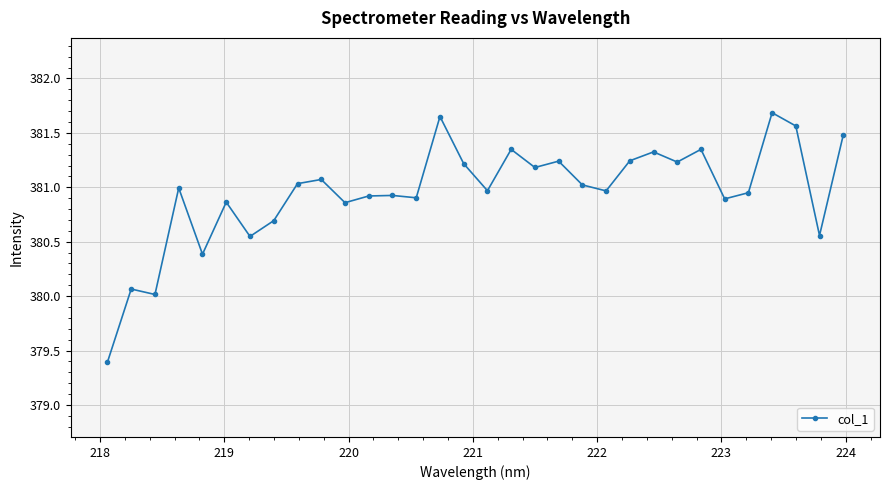

What is the sum of all values?

12190.5